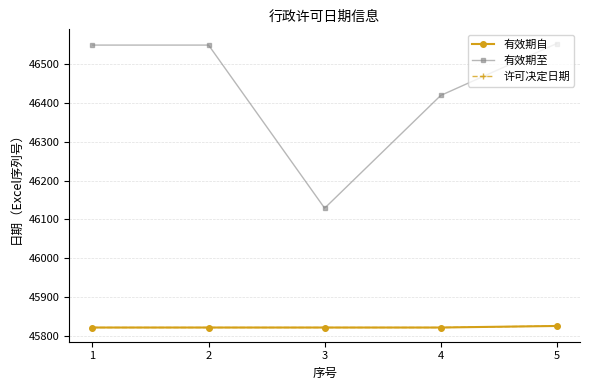

True or false: 有效期自 and 有效期至 intersect in this chart.

False